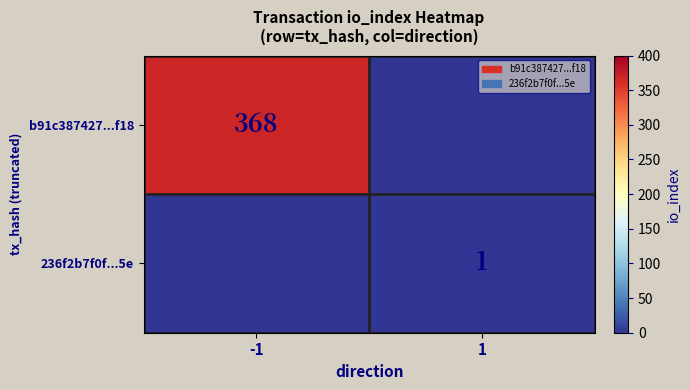

How many distinct data groups are displayed?

2